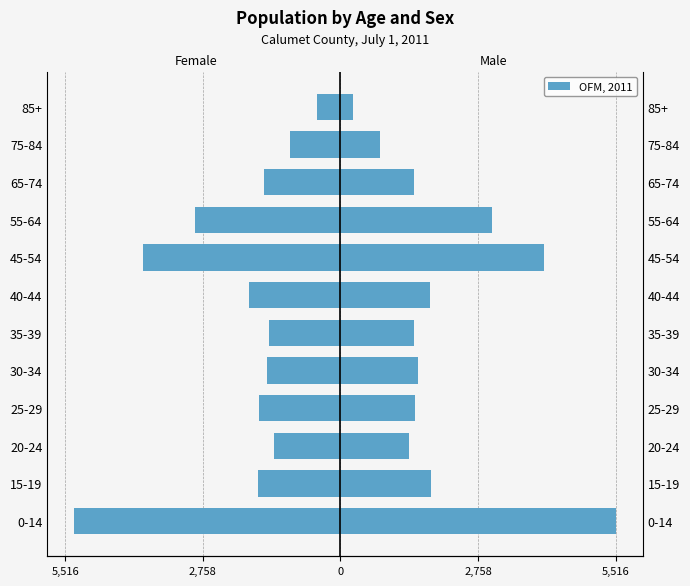

The value of Females at 35-39 is -2118. True or false?

False